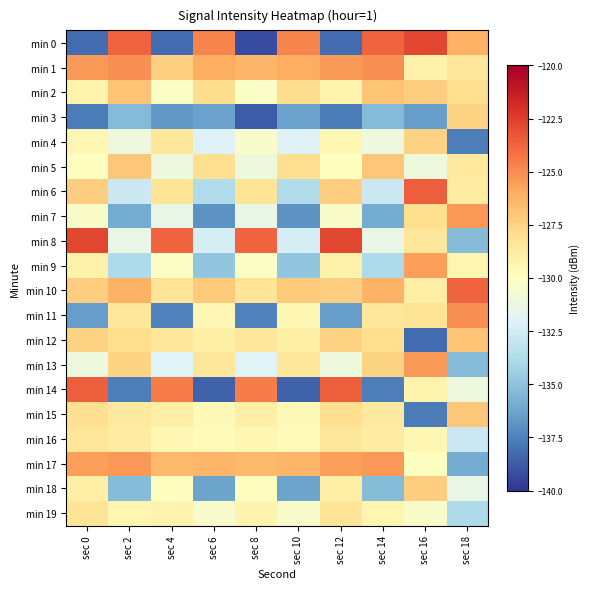

Count the number of categories in the chart.

10